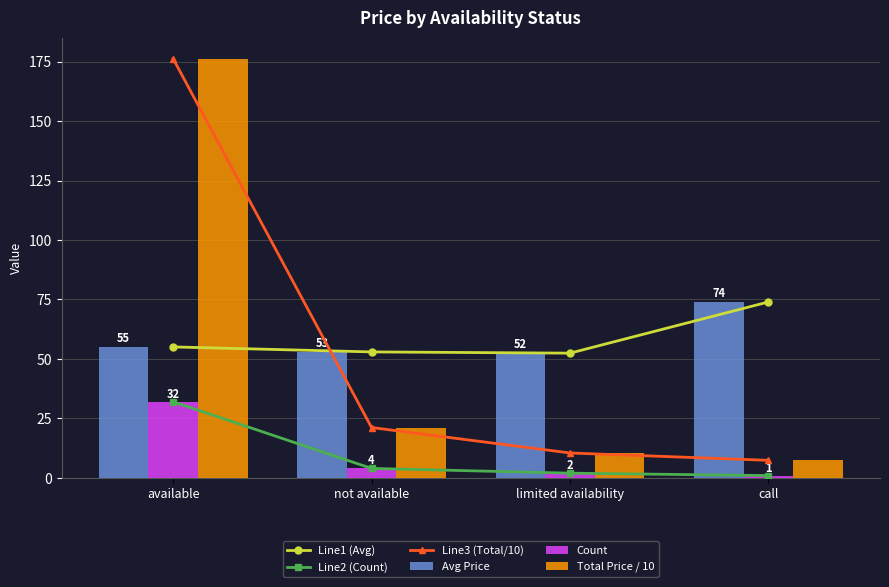

What is the lowest value of the Line2 (Count) series?

1.0